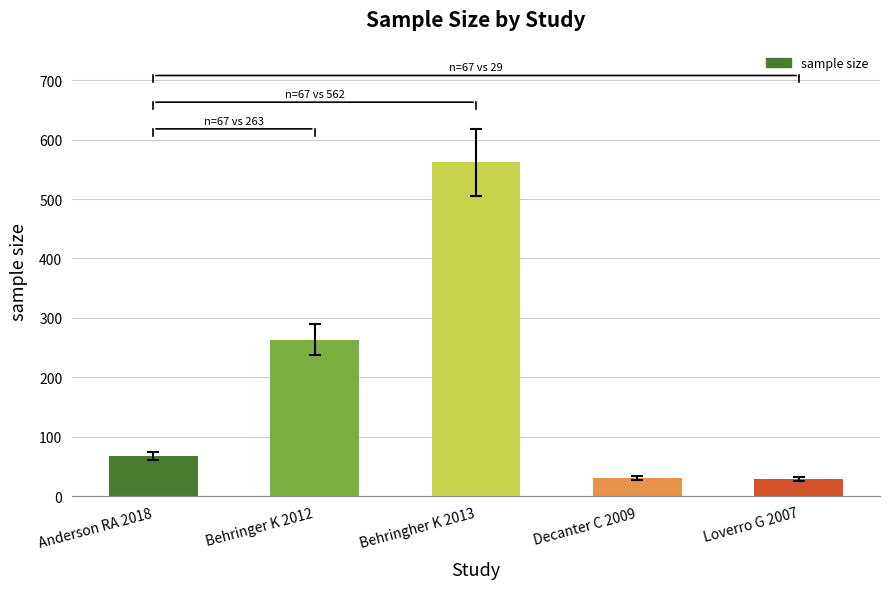

What position from the left is Behringher K 2013?

3